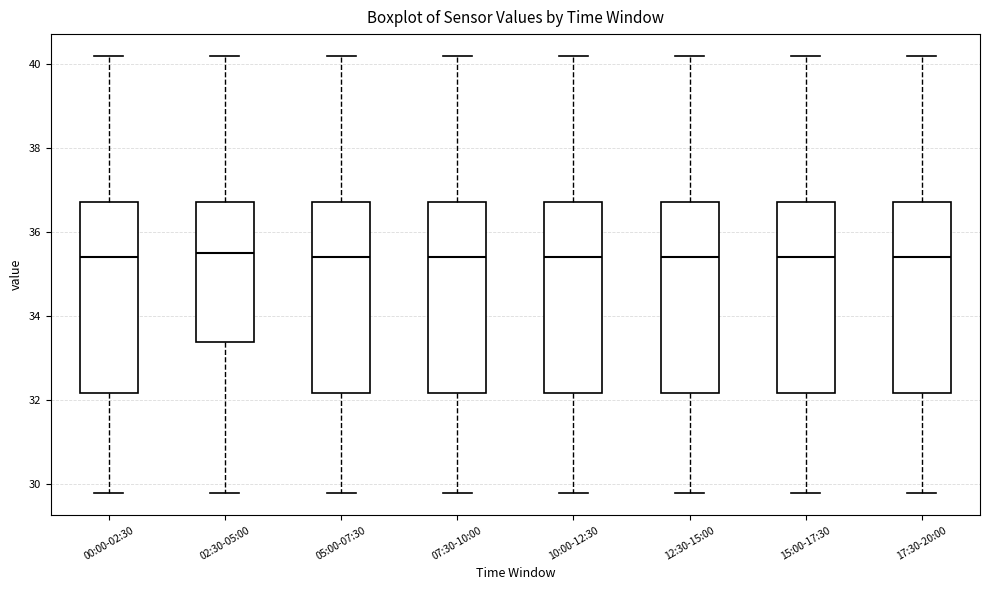

Reading left to right, transcribe this box plot: for each box, give where its median line is, the range the box spans, and where its two whiskers end, as read against the y-axis. The values are not printed on the chart, so give them approximately, as read against the axis.

00:00-02:30: median 35.4, box 32.2 to 36.8, whiskers 29.8 to 40.2
02:30-05:00: median 35.6, box 33.4 to 36.8, whiskers 29.8 to 40.2
05:00-07:30: median 35.4, box 32.2 to 36.8, whiskers 29.8 to 40.2
07:30-10:00: median 35.4, box 32.2 to 36.8, whiskers 29.8 to 40.2
10:00-12:30: median 35.4, box 32.2 to 36.8, whiskers 29.8 to 40.2
12:30-15:00: median 35.4, box 32.2 to 36.8, whiskers 29.8 to 40.2
15:00-17:30: median 35.4, box 32.2 to 36.8, whiskers 29.8 to 40.2
17:30-20:00: median 35.4, box 32.2 to 36.8, whiskers 29.8 to 40.2